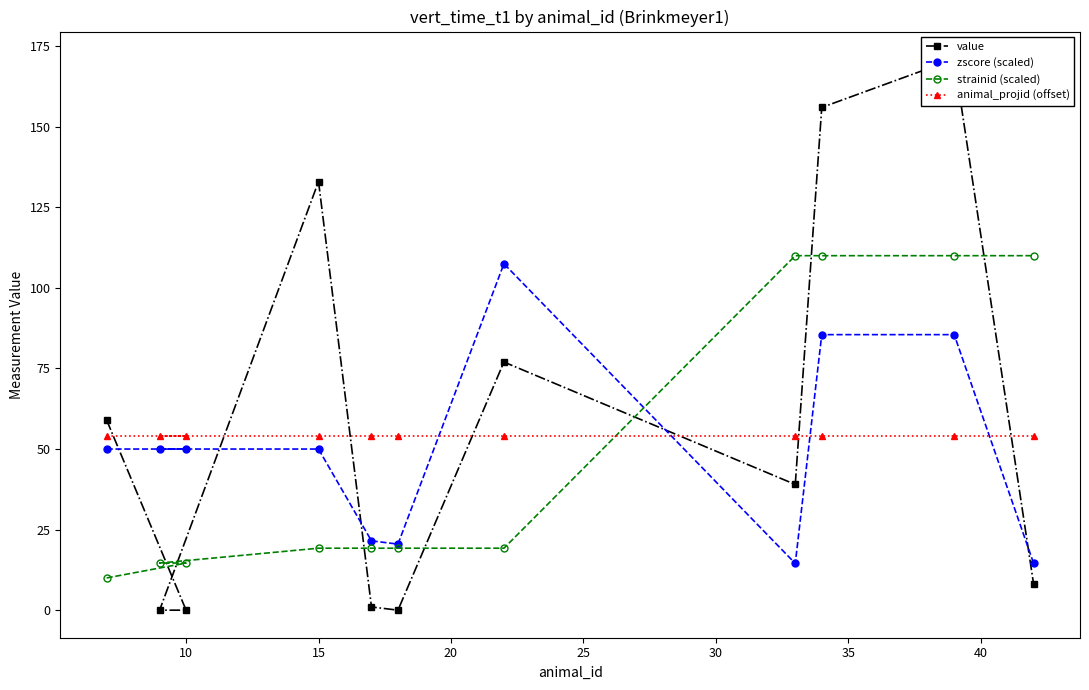

What is the maximum value for zscore (scaled)?

107.5